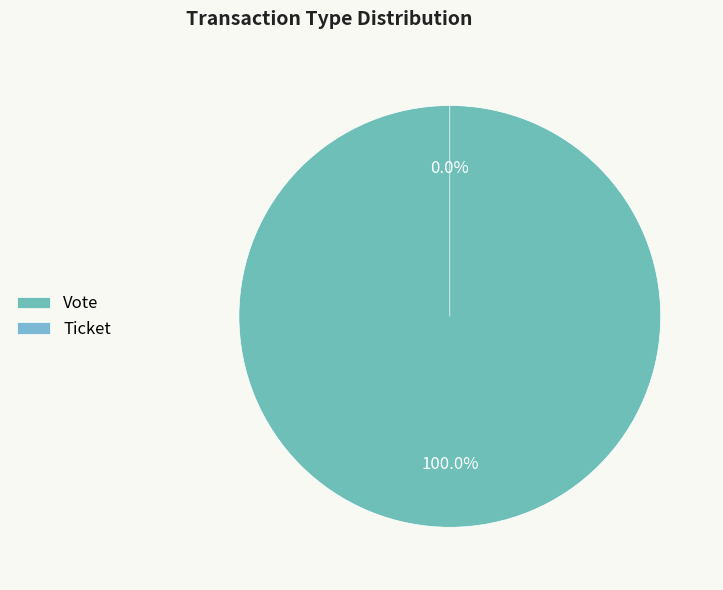

How much of the chart is everything except Ticket?

100.0%